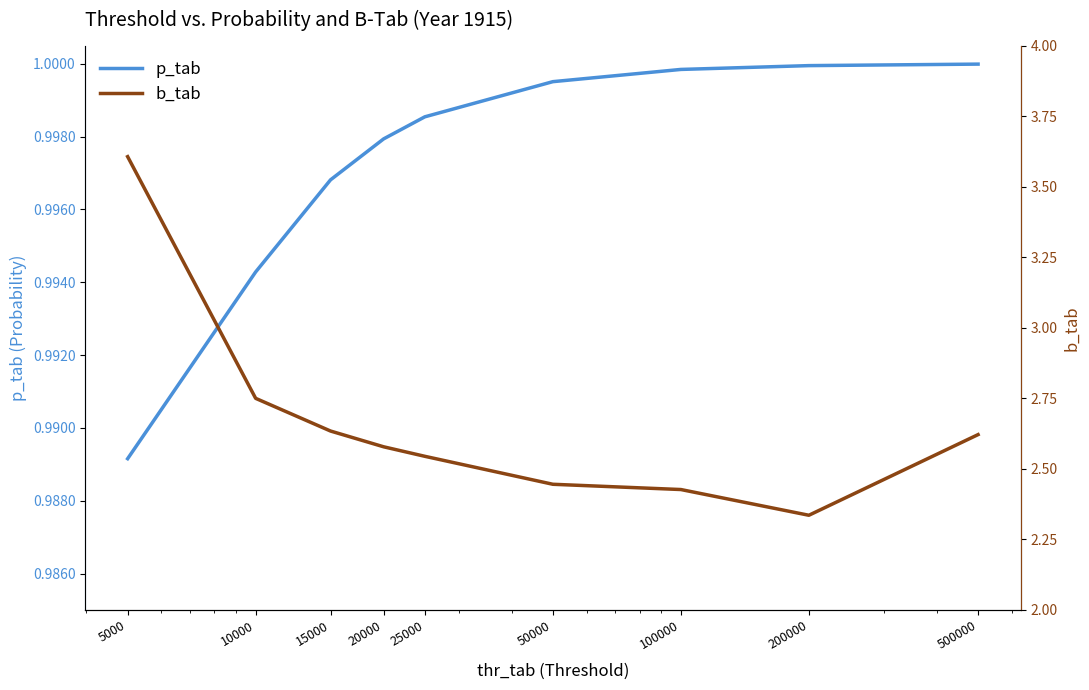

At how many categories does at least one series exceed 2?

9